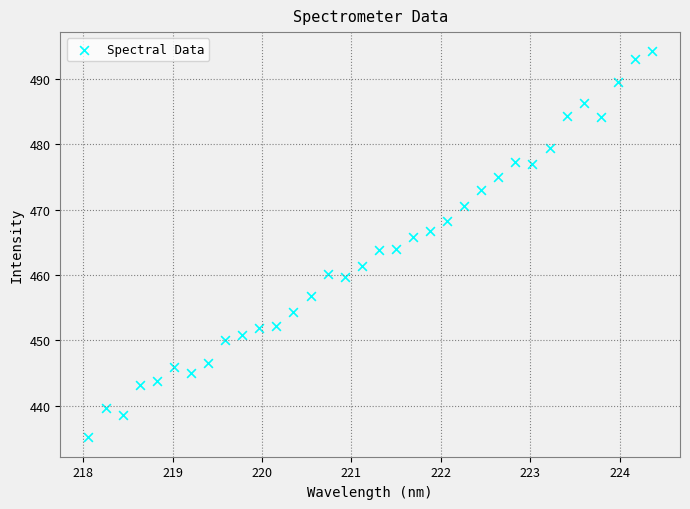

What is the range of X values (max minus min)?

6.3